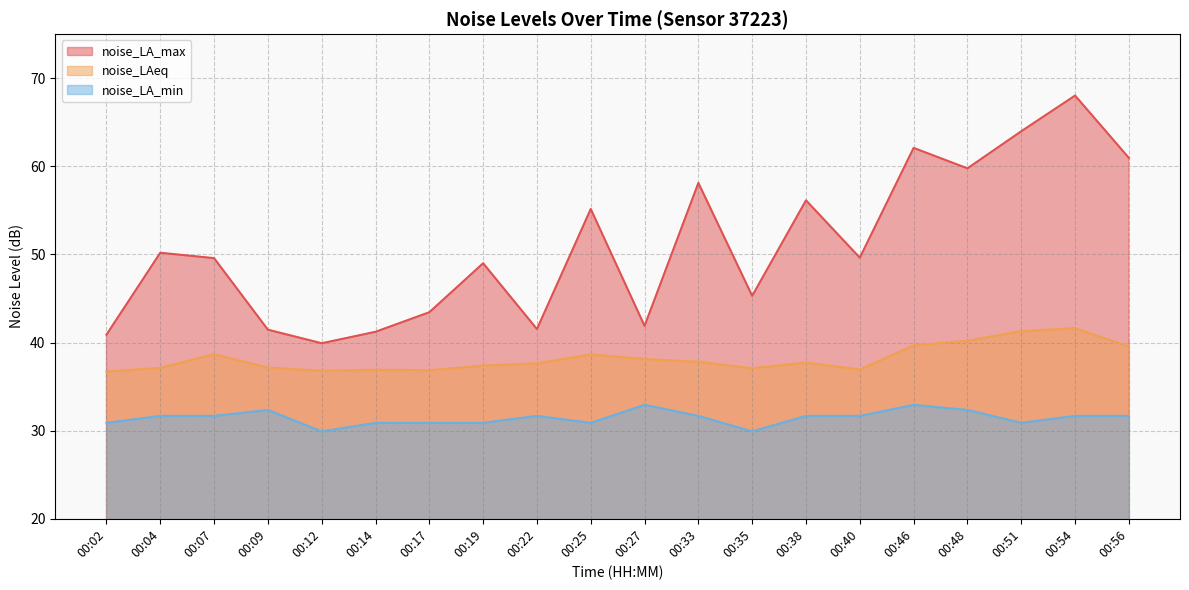

At which category does noise_LA_min reach its first local valley?

00:12